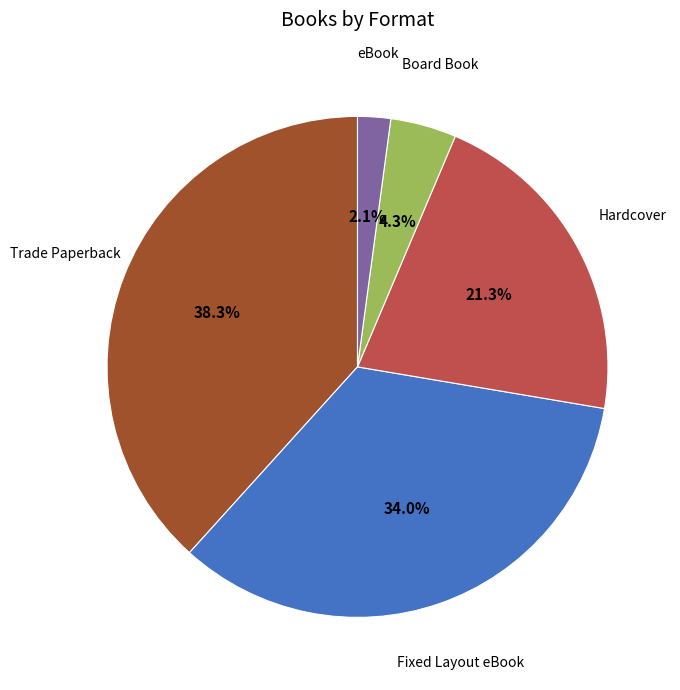

What percentage is the Board Book slice, to the nearest percent?

4%